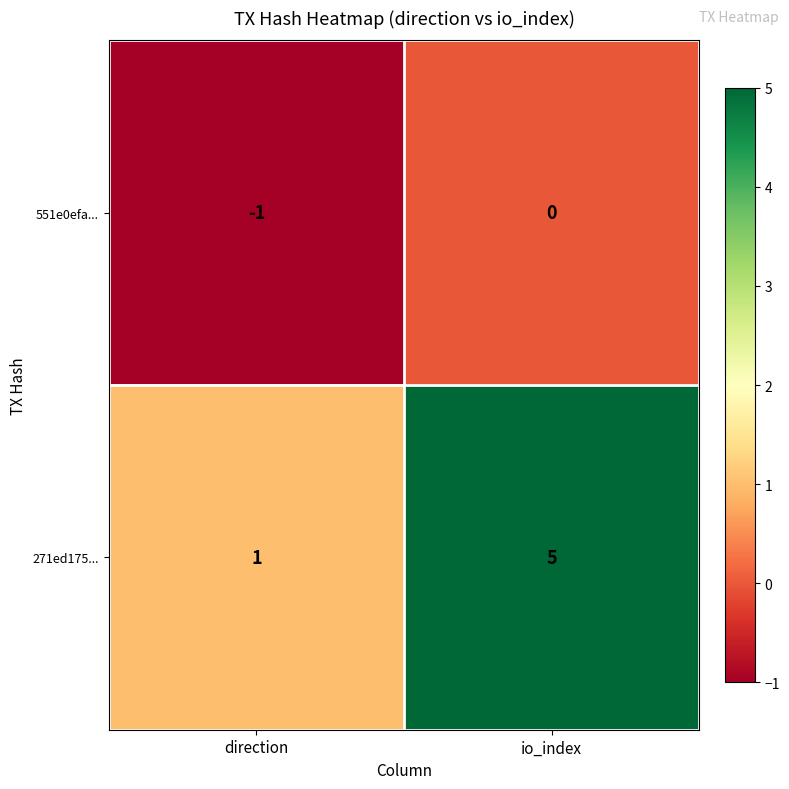

The 271ed175... series shows 2 at direction. True or false?

False